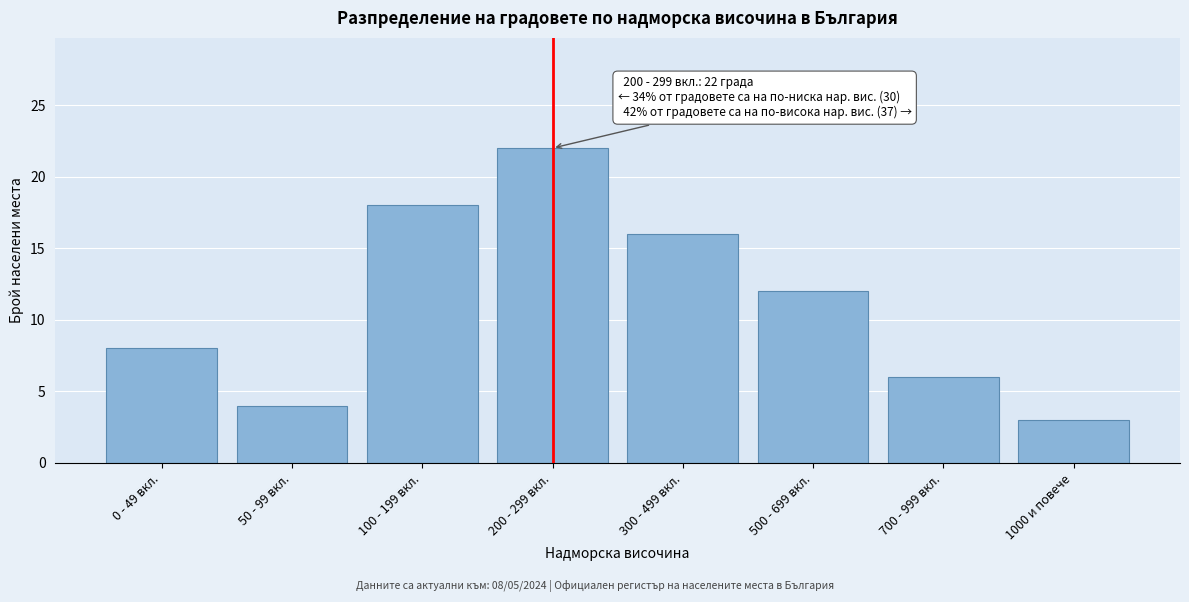

Reading left to right, extract all data points from this chart.

0 - 49 вкл.=8	50 - 99 вкл.=4	100 - 199 вкл.=18	200 - 299 вкл.=22	300 - 499 вкл.=16	500 - 699 вкл.=12	700 - 999 вкл.=6	1000 и повече=3